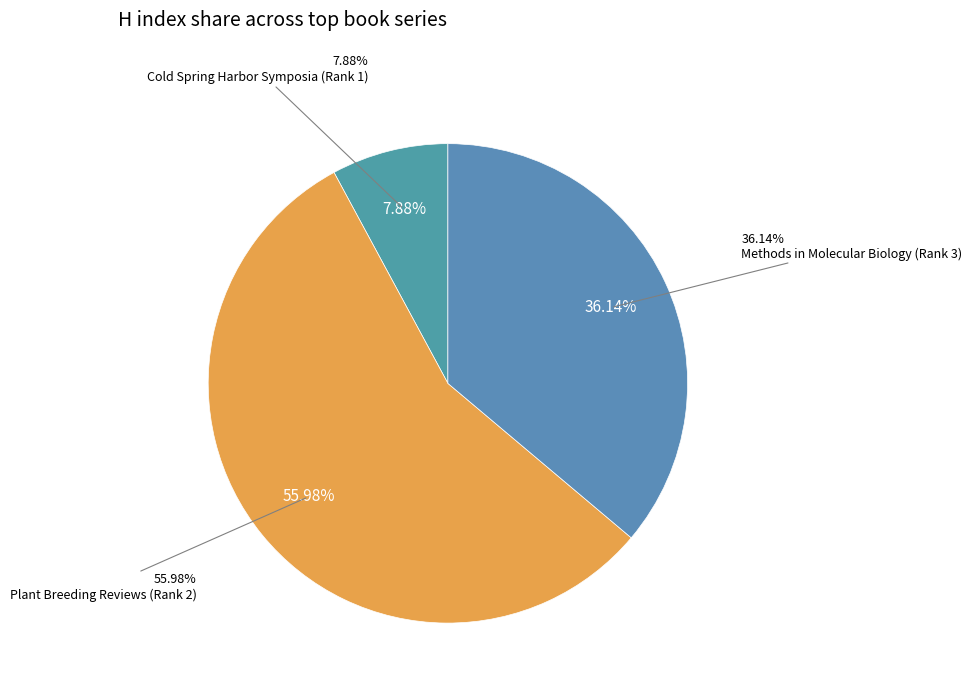

To the nearest percent, what portion does Plant Breeding Reviews (Rank 2) represent?

56%